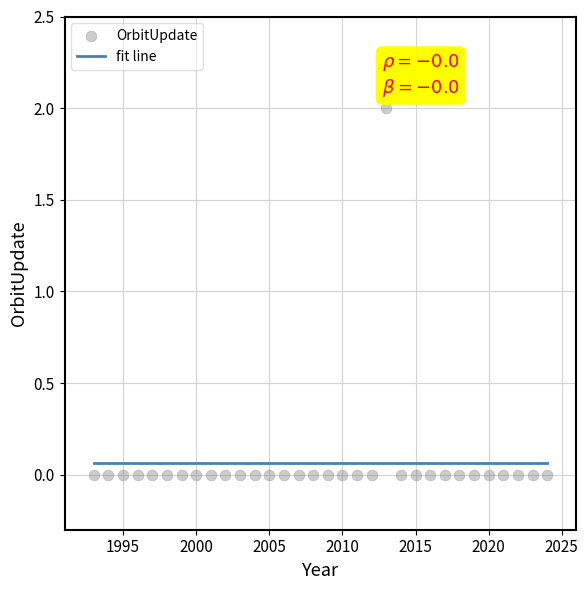

What is the range of X values (max minus min)?

31